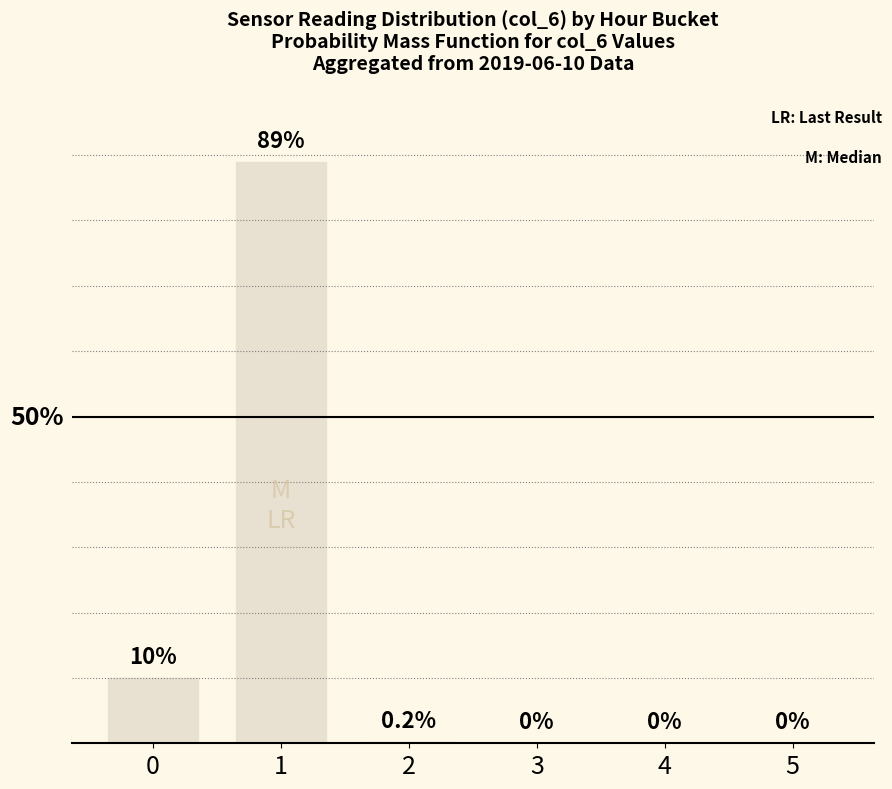

Is it true that the value at 5 is 49.0?

False